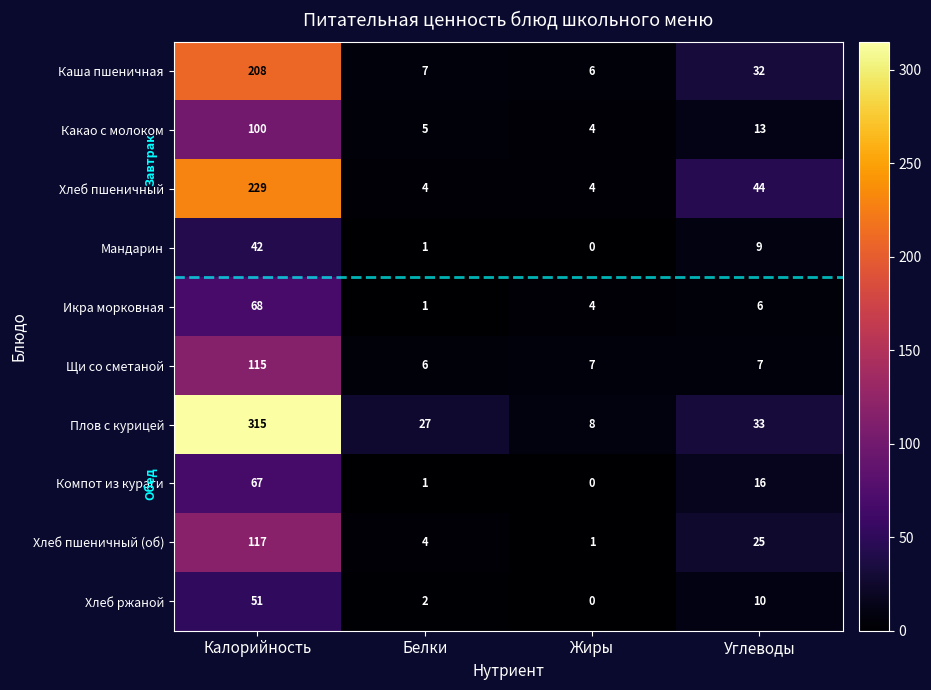

What is the difference between the Мандарин values at Калорийность and Жиры?

42